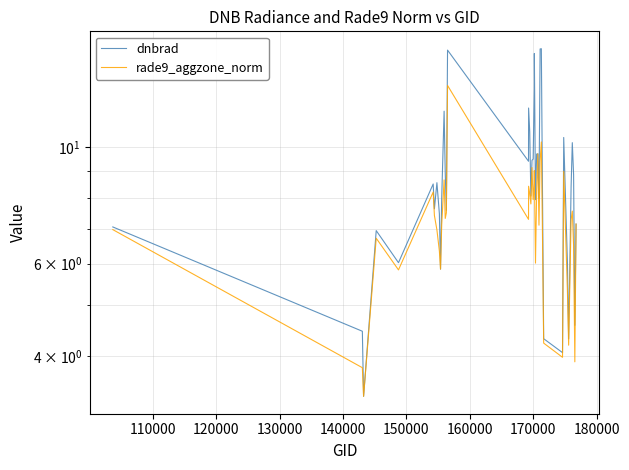

What is the difference between the second highest and minimum values in the dnbrad series?

12.1